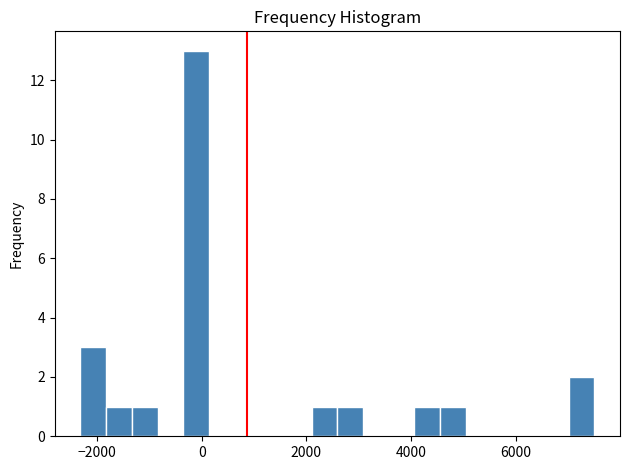

Read against the x-axis, roughly where is the centre of the tallest bar?

-200